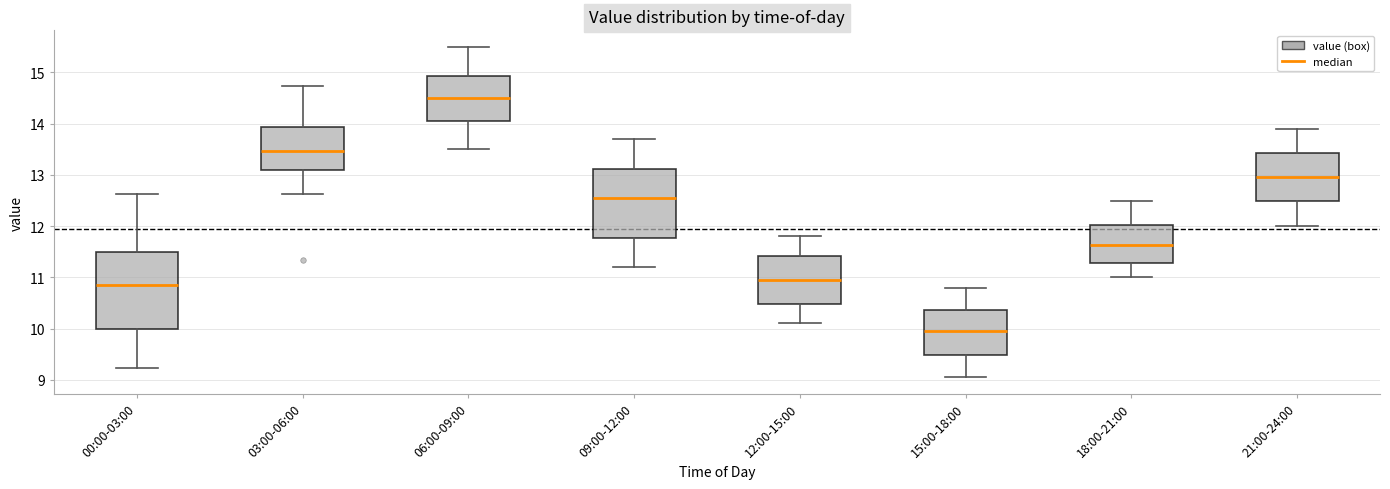

Where is the upper edge of the box for 12:00-15:00 on the y-axis? The values are not printed on the chart, so give them approximately, as read against the axis.

11.4